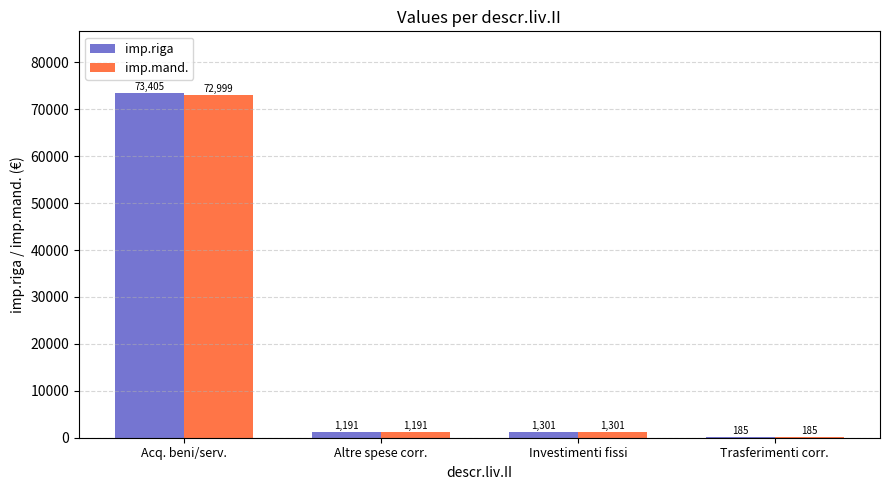

True or false: imp.riga has a value of 26274.8 at Acq. beni/serv..

False